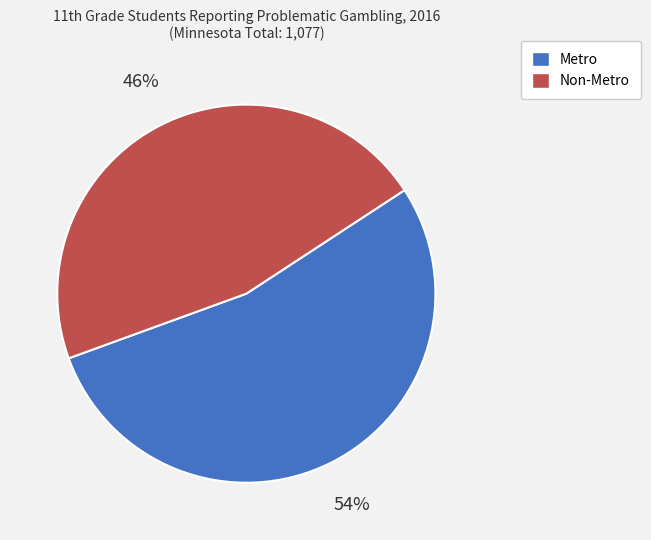

Count the number of slices in the pie.

2